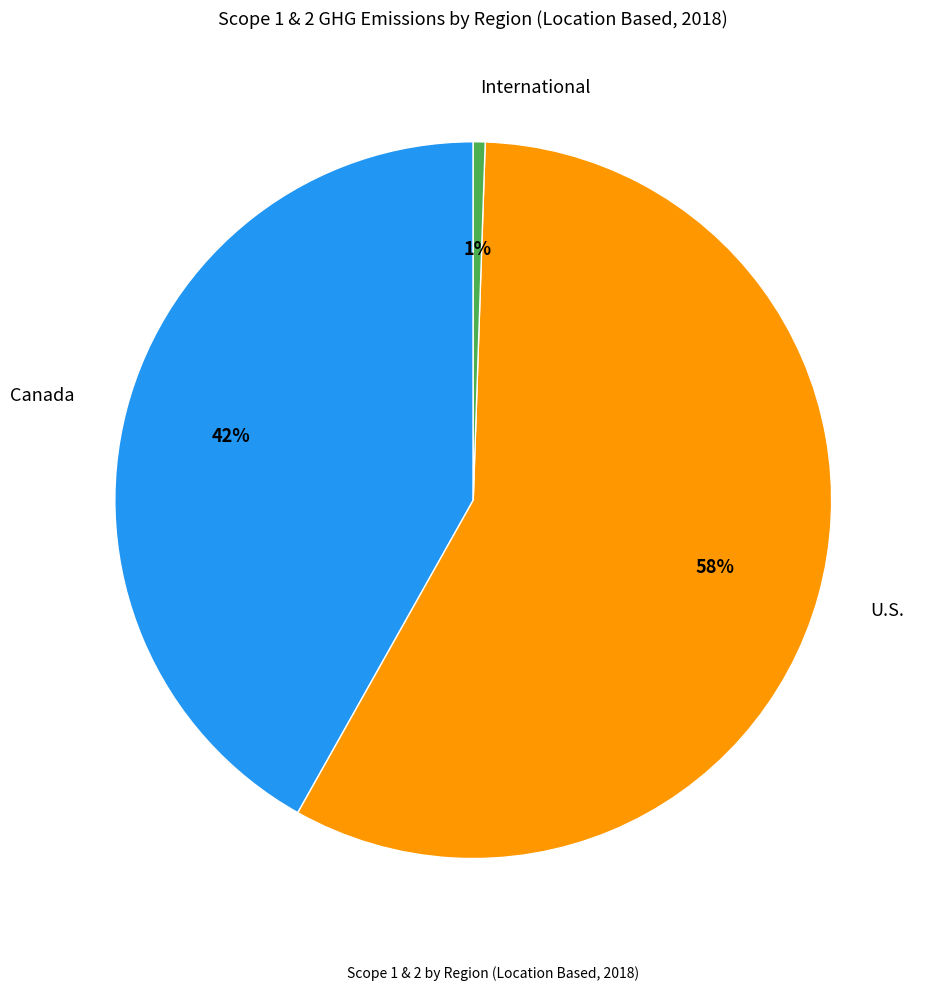

Is there a majority slice in this chart?

Yes